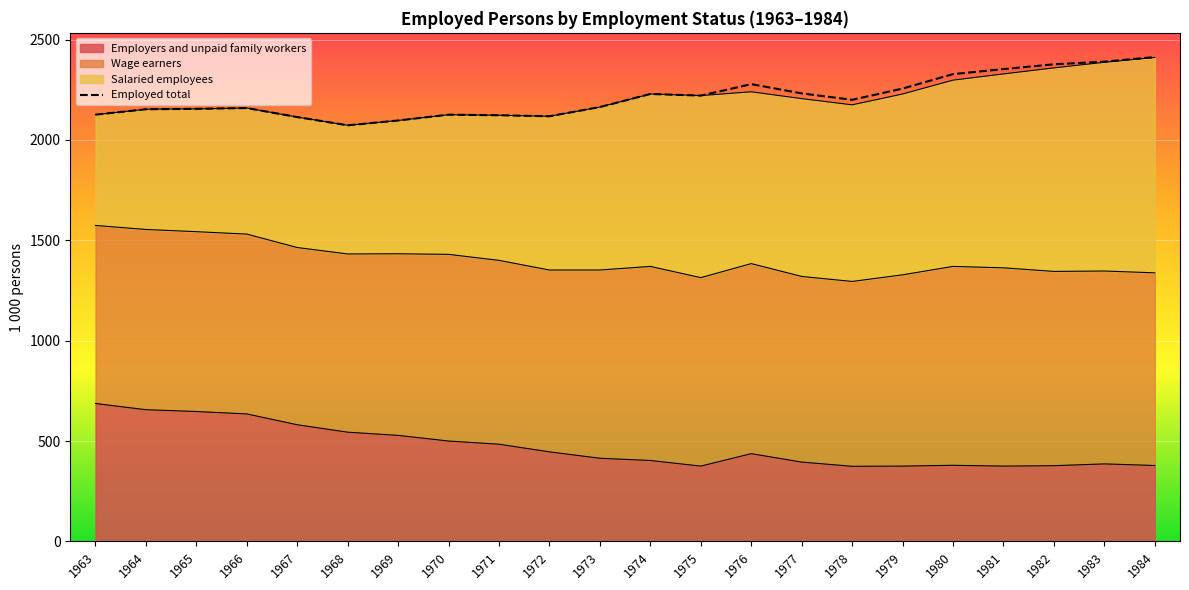

Does the chart display data point markers on the line(s)?

No